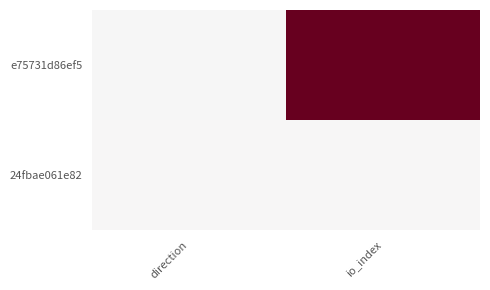

Reading left to right, list all the values displayed in this chart.

e75731d86ef5: direction=-1	io_index=188
24fbae061e82: direction=1	io_index=1